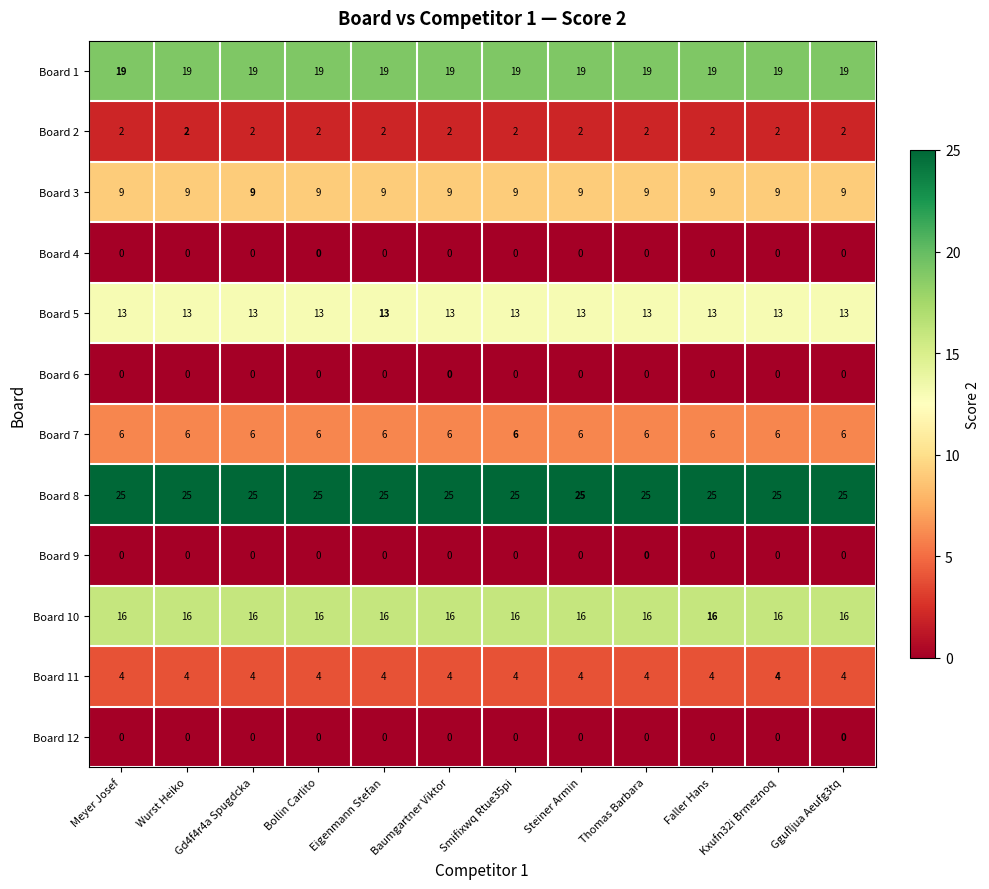

True or false: Board 7 has a value of 6 at Kxufn32i Brmeznoq.

True